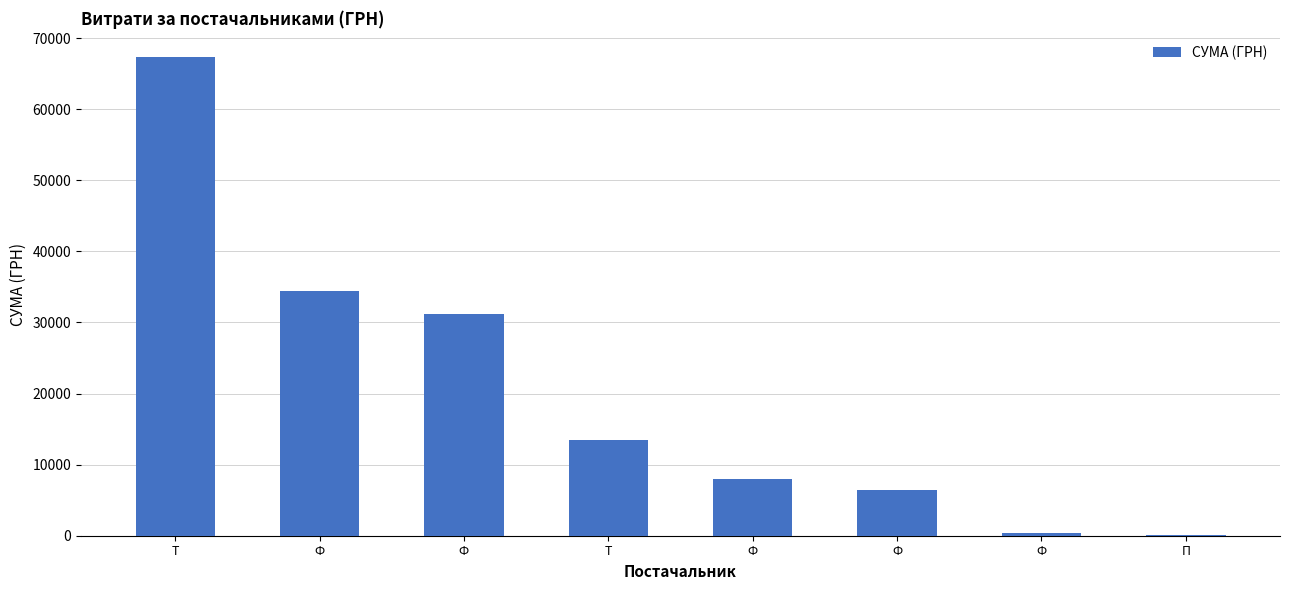

Count the number of values greater than 13500.

4